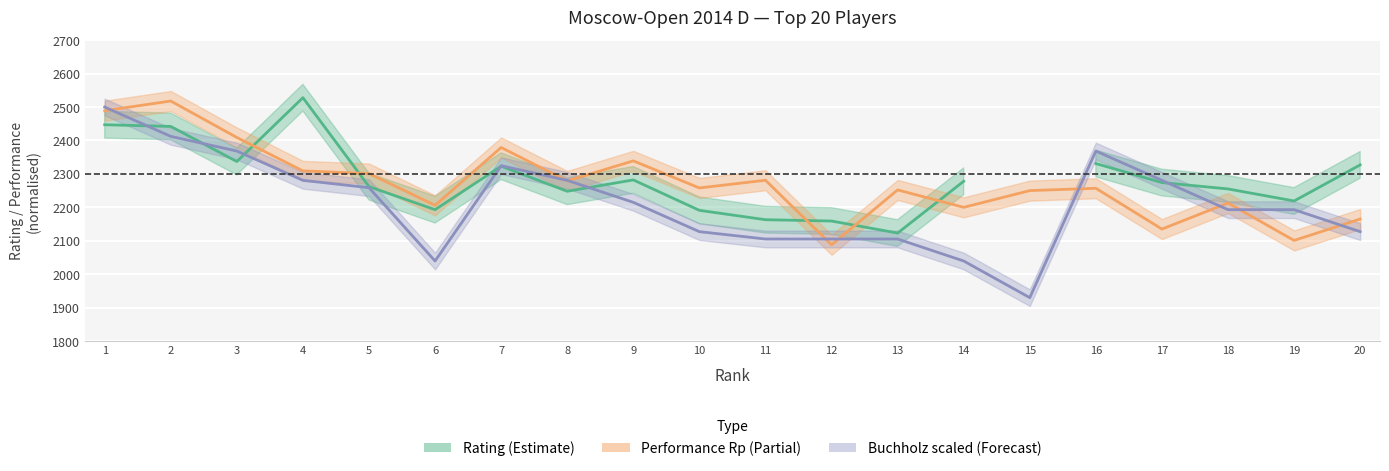

Where is the first local minimum for Rating?

3